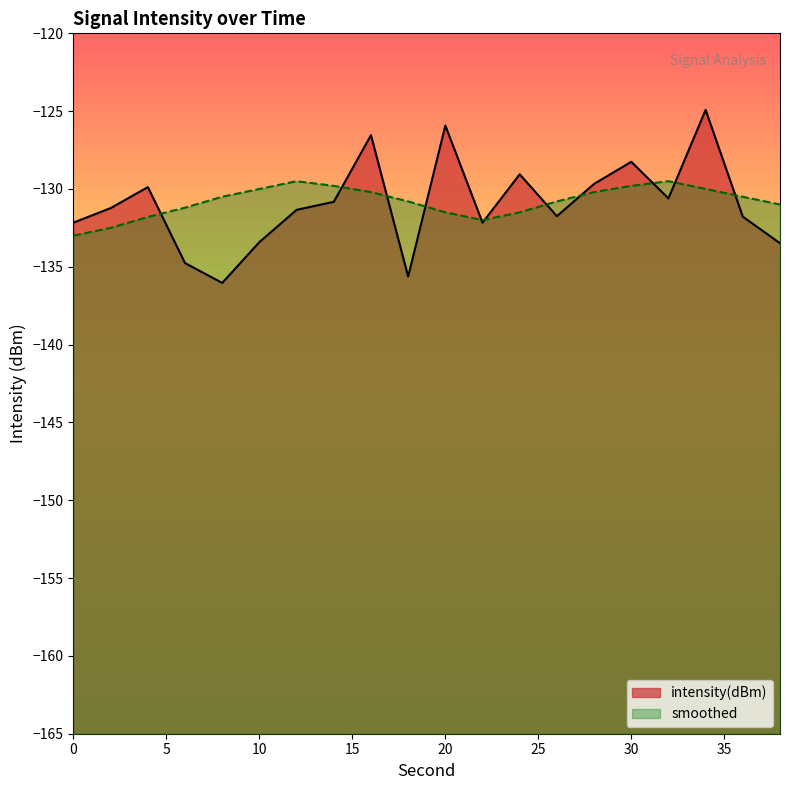

Which series has the widest spread of values?

intensity(dBm)